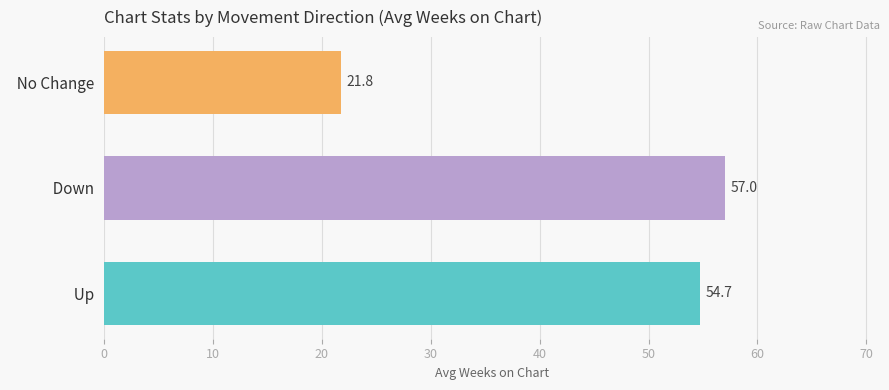

The value at   Up is 85.8. True or false?

False